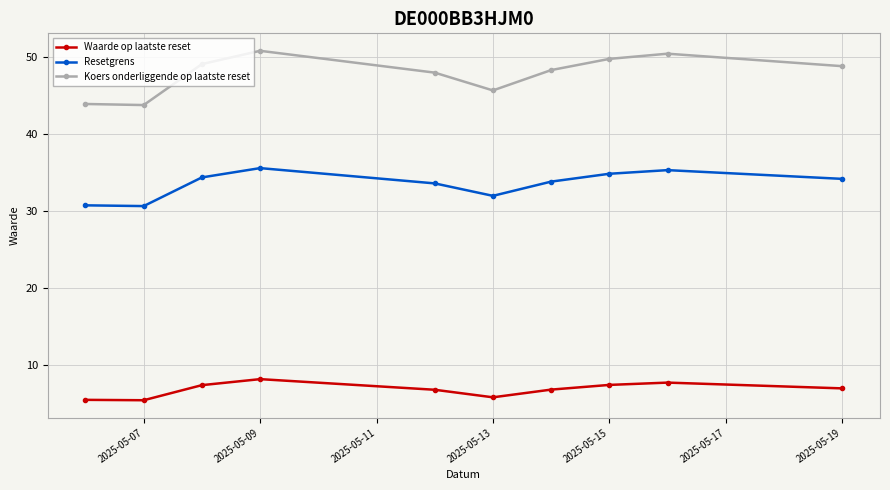

How many data points in Resetgrens are above 34?

5